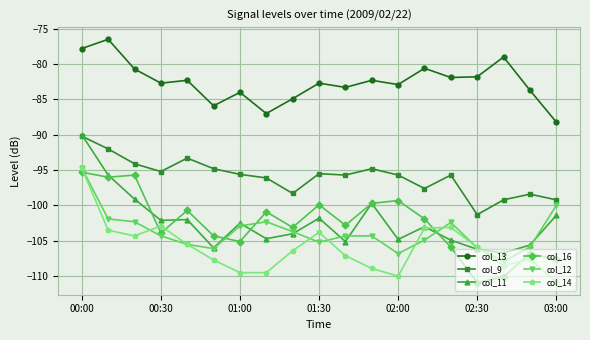

What is the greatest value displayed?

-76.5